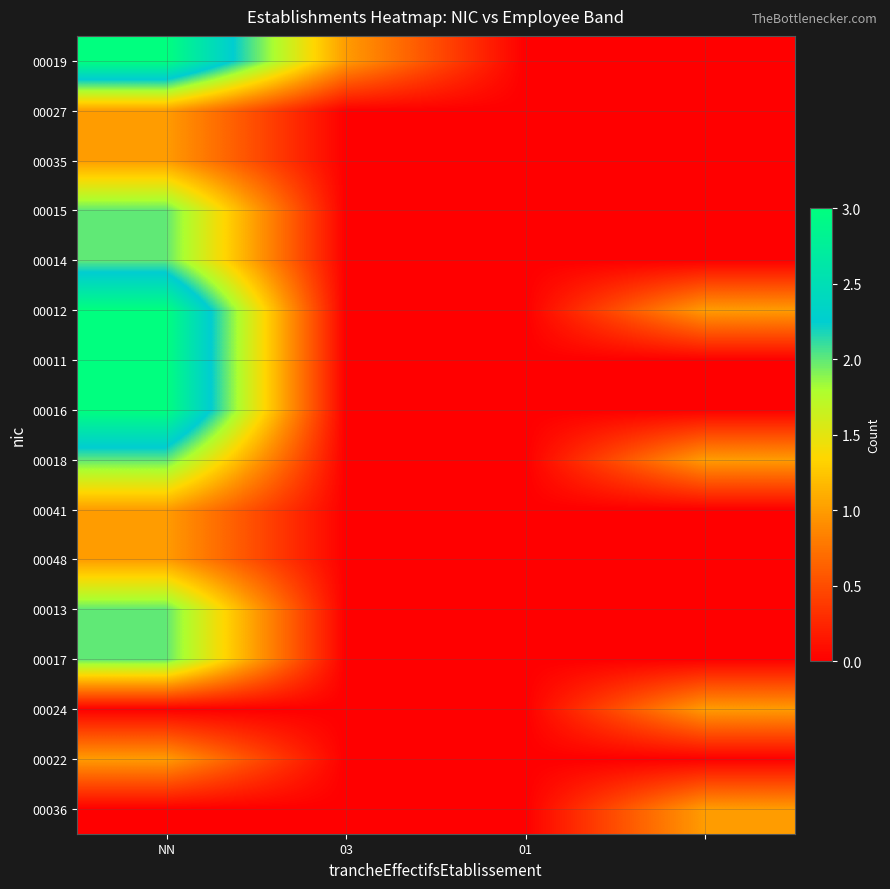

Count the number of categories in the chart.

4